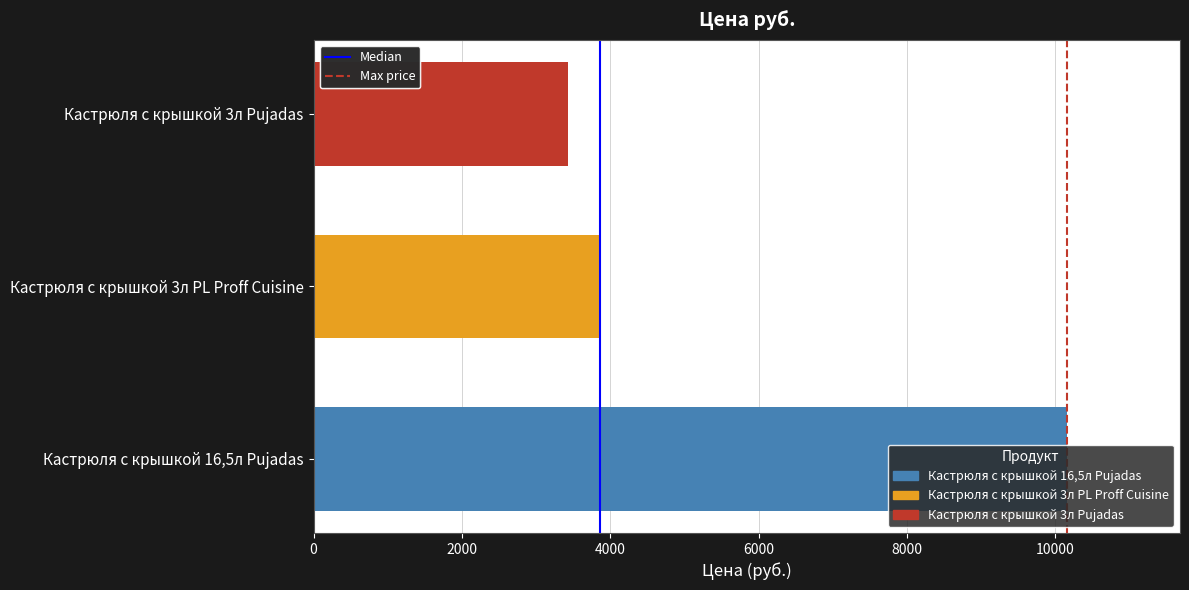

What is the change in value from Кастрюля с крышкой 16,5л Pujadas to Кастрюля с крышкой 3л PL Proff Cuisine?

-6296